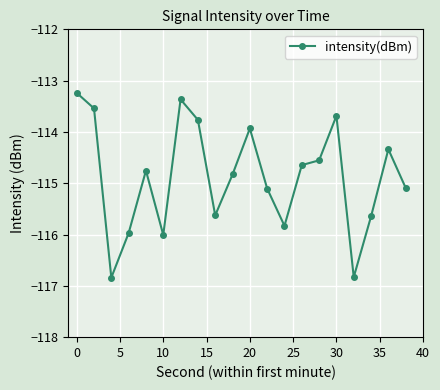

What is the minimum value shown in the chart?

-116.8